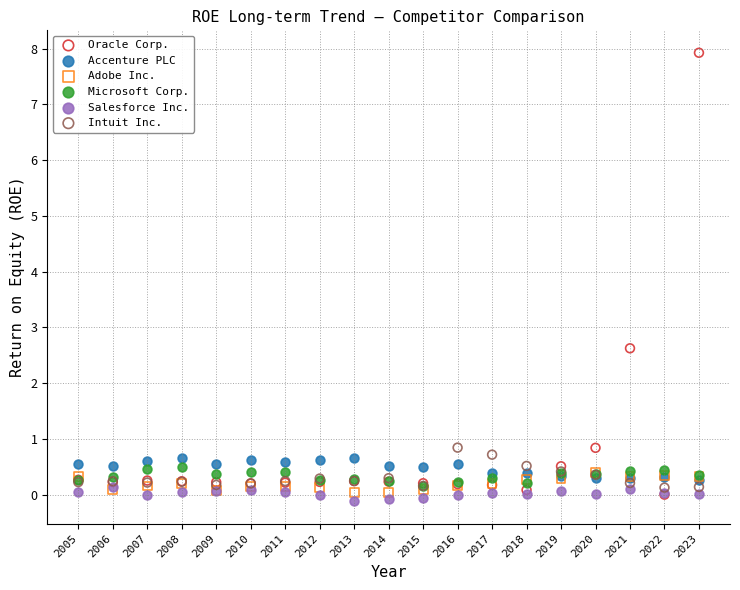

Across all series, what Y value is closest to 3?

2.6